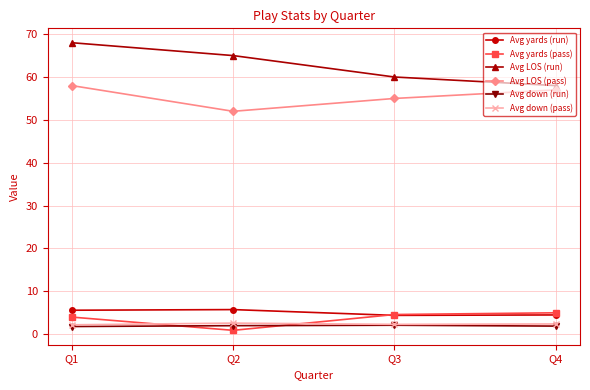

How many categories are shown in the chart?

4